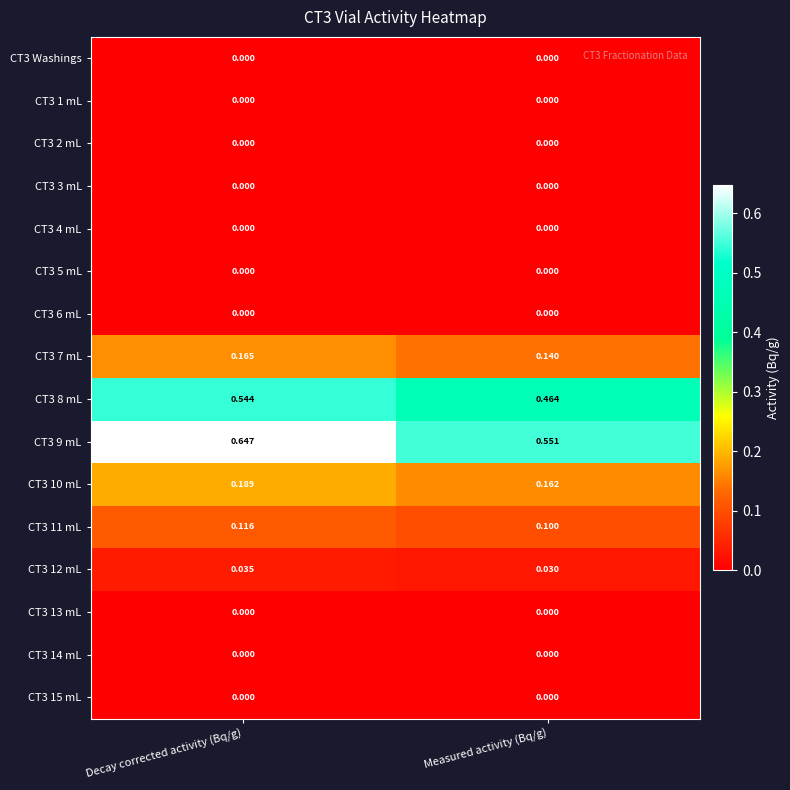

Is the value of CT3 11 mL at Measured activity (Bq/g) greater than the value of CT3 1 mL at Measured activity (Bq/g)?

Yes